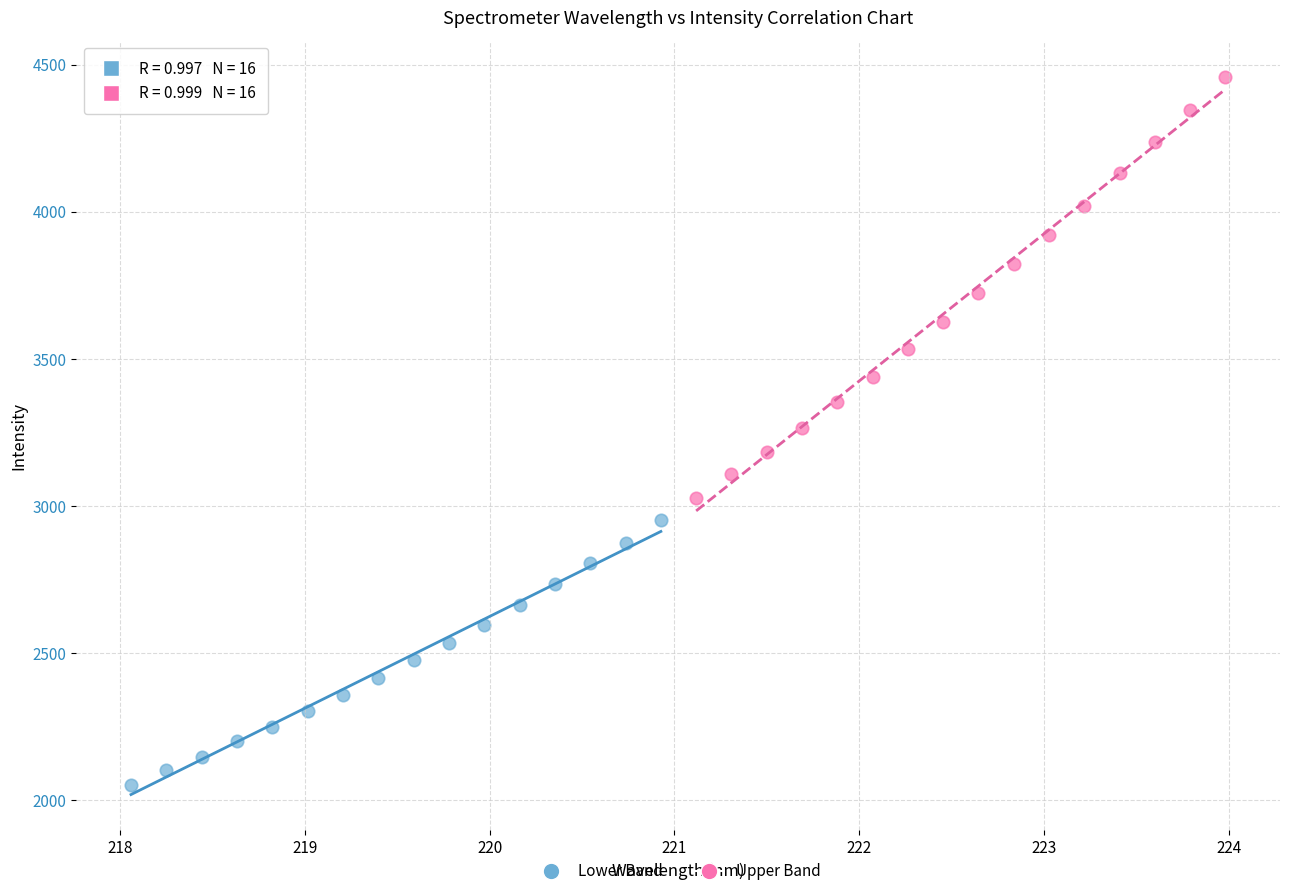

Which series reaches the minimum Y coordinate?

Lower Band